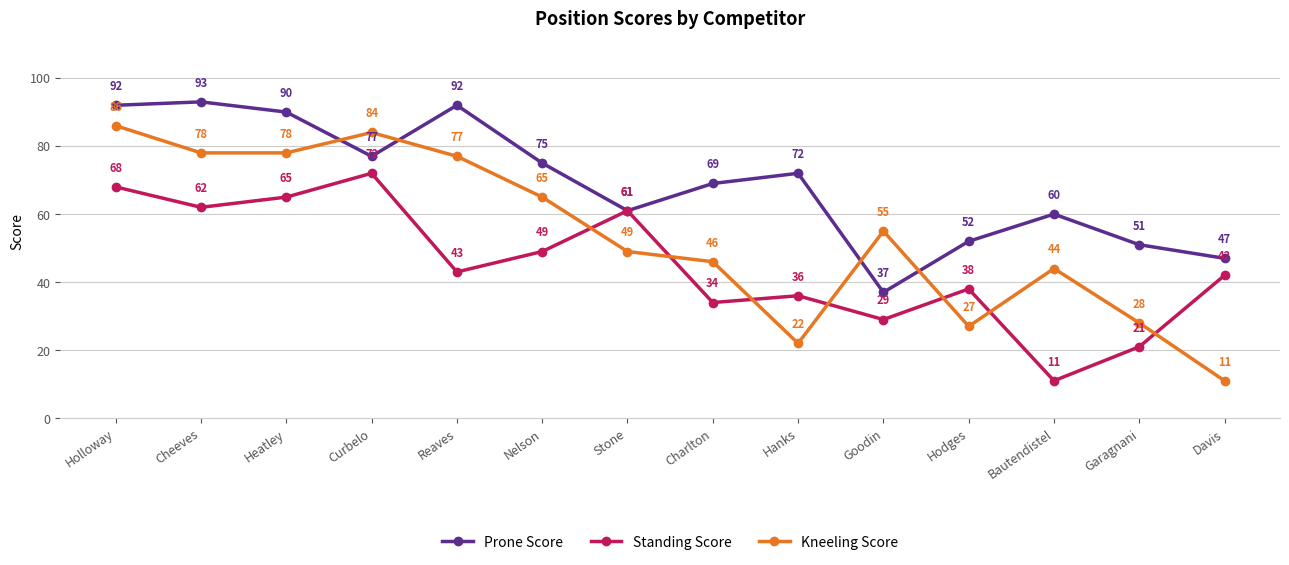

True or false: Standing Score has a value of 36 at Hanks.

True